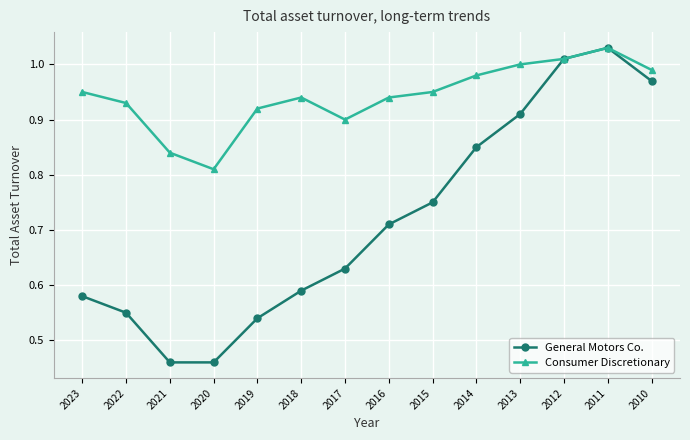

Which category has the lowest value in the Consumer Discretionary series?

2020